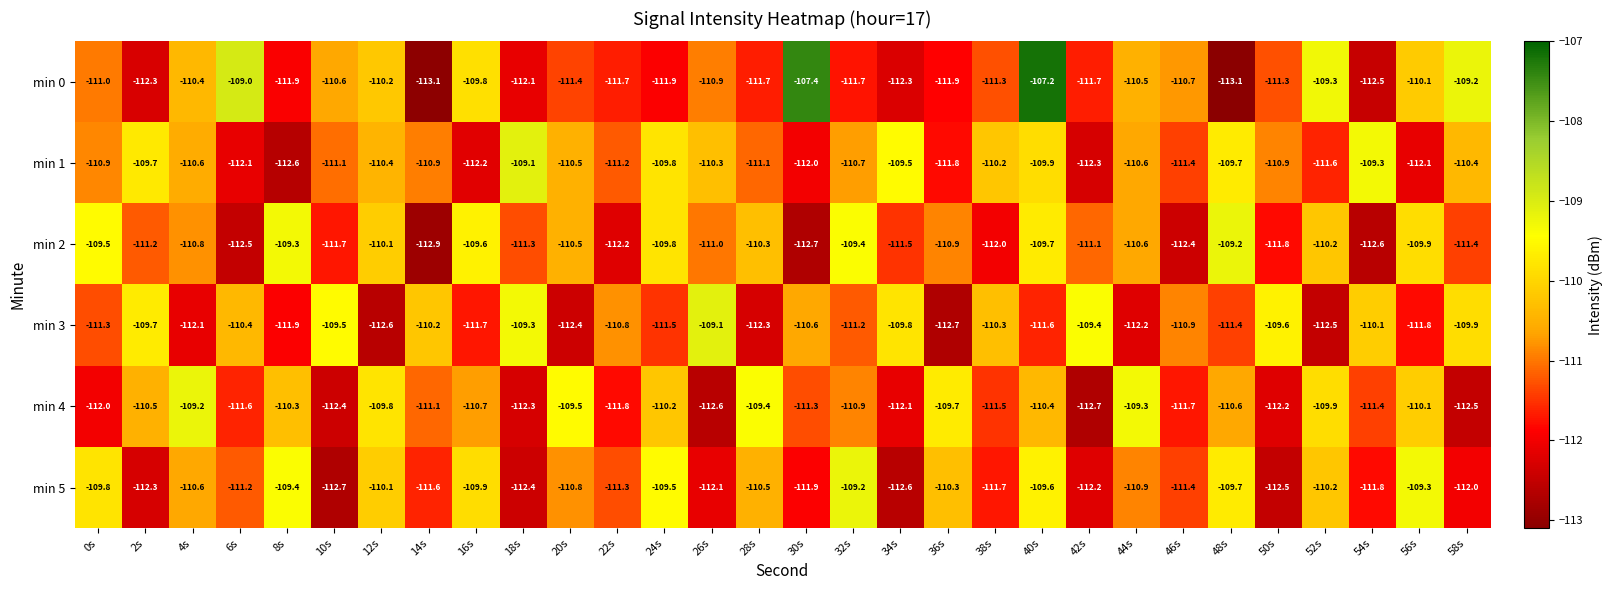

At which label does min 1 first exceed -110?

2s